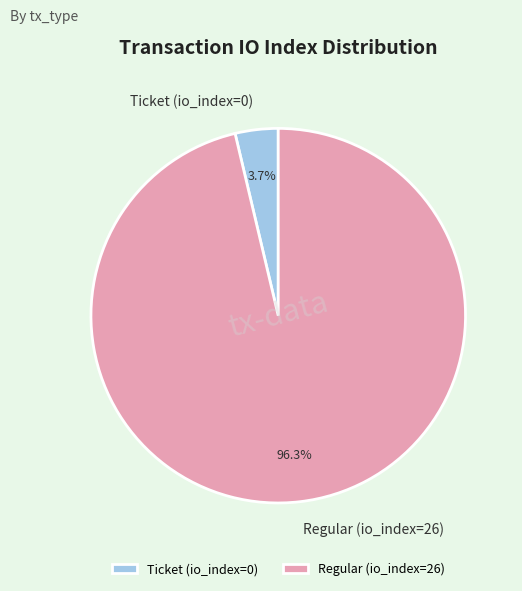

Which has a higher value, Regular (io_index=26) or Ticket (io_index=0)?

Regular (io_index=26)